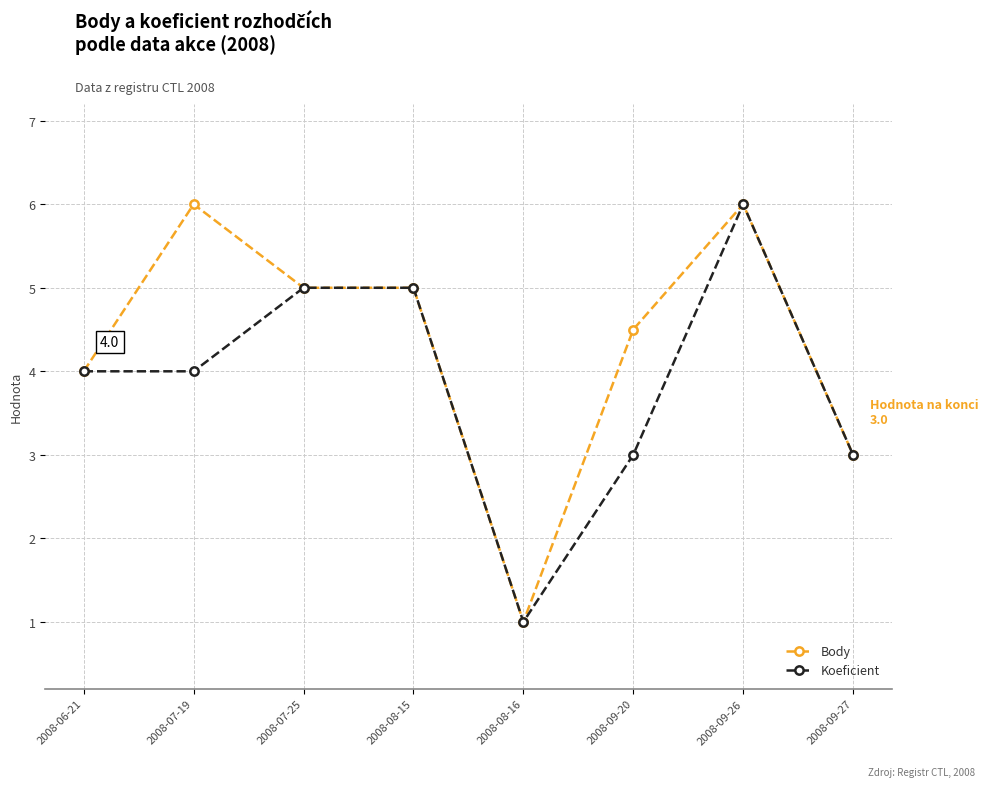

What is the smallest value displayed?

1.0